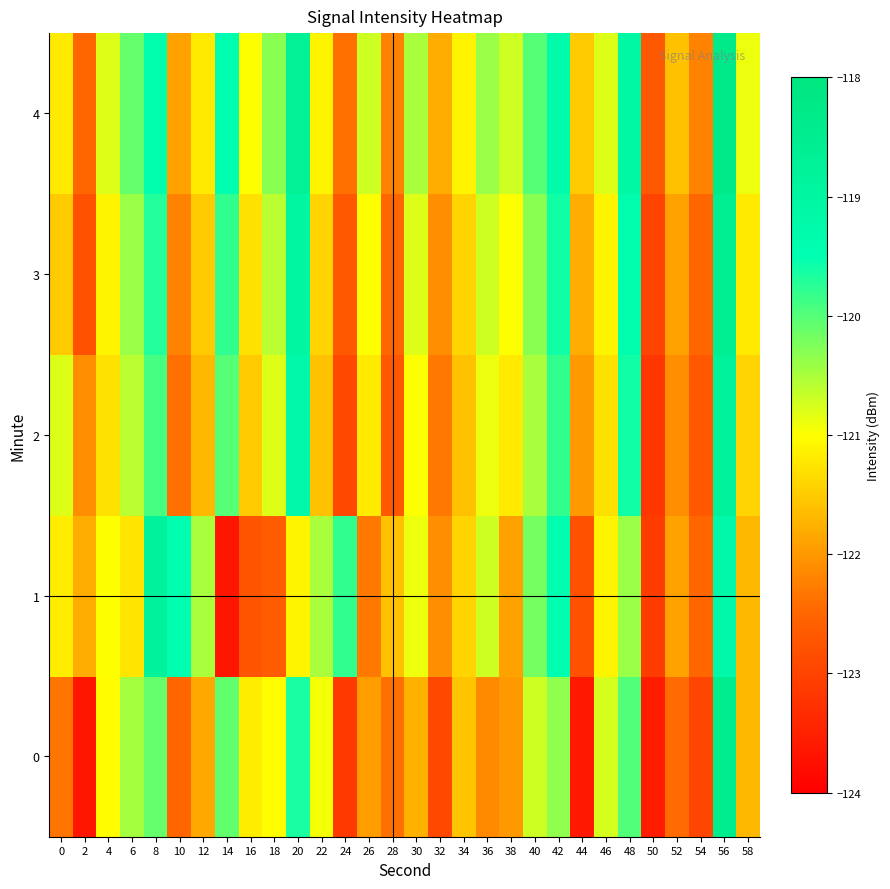

Reading left to right, transcribe all the data shown in this chart.

0: 0=-122.4	2=-123.7	4=-121.0	6=-120.5	8=-120.1	10=-122.5	12=-121.8	14=-120.1	16=-121.2	18=-121.0	20=-119.7	22=-120.9	24=-123.2	26=-121.9	28=-122.4	30=-121.8	32=-122.9	34=-121.6	36=-122.1	38=-122.0	40=-120.7	42=-120.4	44=-123.6	46=-120.7	48=-120.0	50=-123.6	52=-122.4	54=-123.0	56=-118.5	58=-121.7
1: 0=-121.2	2=-121.8	4=-121.0	6=-121.3	8=-118.8	10=-119.5	12=-120.5	14=-123.7	16=-122.7	18=-122.6	20=-121.1	22=-120.5	24=-119.8	26=-122.3	28=-121.6	30=-120.9	32=-122.1	34=-121.4	36=-120.7	38=-121.9	40=-120.2	42=-119.5	44=-122.8	46=-121.1	48=-120.4	50=-123.1	52=-121.9	54=-122.5	56=-119.2	58=-121.7
2: 0=-120.8	2=-122.1	4=-121.3	6=-120.6	8=-119.9	10=-122.4	12=-121.7	14=-120.0	16=-121.5	18=-120.8	20=-119.2	22=-121.6	24=-122.9	26=-121.2	28=-122.7	30=-121.0	32=-122.3	34=-121.6	36=-120.9	38=-121.2	40=-120.5	42=-119.8	44=-122.0	46=-121.3	48=-119.6	50=-123.2	52=-122.1	54=-122.7	56=-118.8	58=-121.4
3: 0=-121.5	2=-122.8	4=-121.1	6=-120.4	8=-119.7	10=-122.2	12=-121.5	14=-119.8	16=-121.3	18=-120.6	20=-119.0	22=-121.4	24=-122.7	26=-121.0	28=-122.5	30=-120.8	32=-122.1	34=-121.4	36=-120.7	38=-121.0	40=-120.3	42=-119.6	44=-121.8	46=-121.1	48=-119.4	50=-123.0	52=-121.9	54=-122.5	56=-118.6	58=-121.2
4: 0=-121.2	2=-122.5	4=-120.8	6=-120.1	8=-119.4	10=-121.9	12=-121.2	14=-119.5	16=-121.0	18=-120.3	20=-118.7	22=-121.1	24=-122.4	26=-120.7	28=-122.2	30=-120.5	32=-121.8	34=-121.1	36=-120.4	38=-120.7	40=-120.0	42=-119.3	44=-121.5	46=-120.8	48=-119.1	50=-122.7	52=-121.6	54=-122.2	56=-118.3	58=-120.9